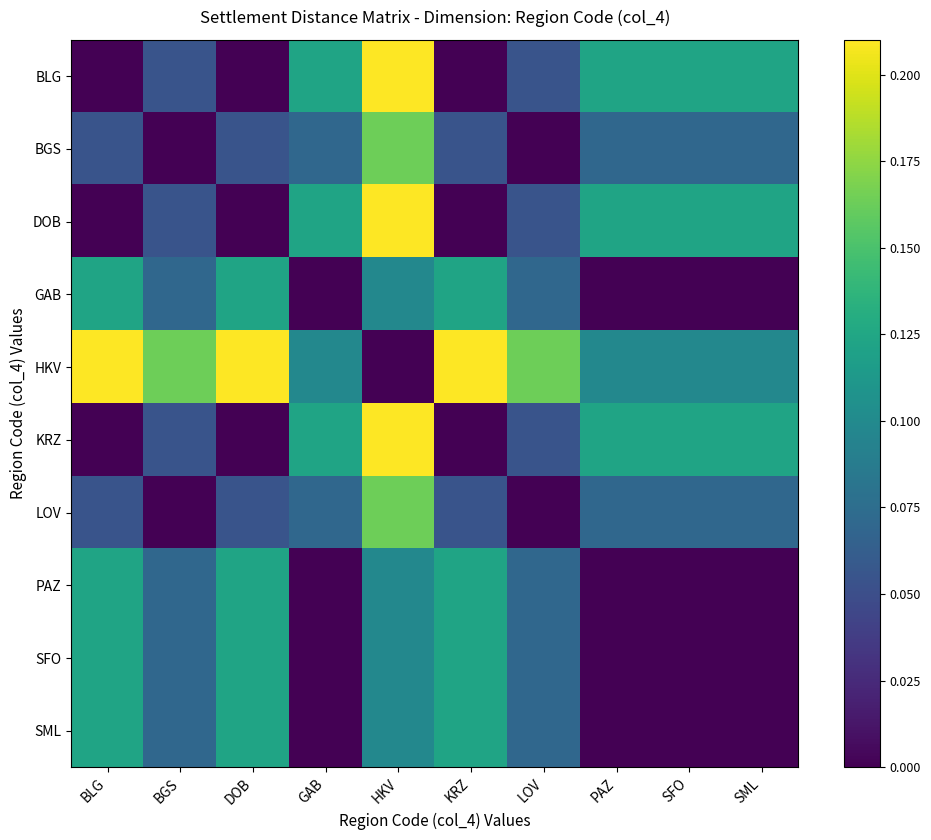

What is the greatest value displayed?

0.2